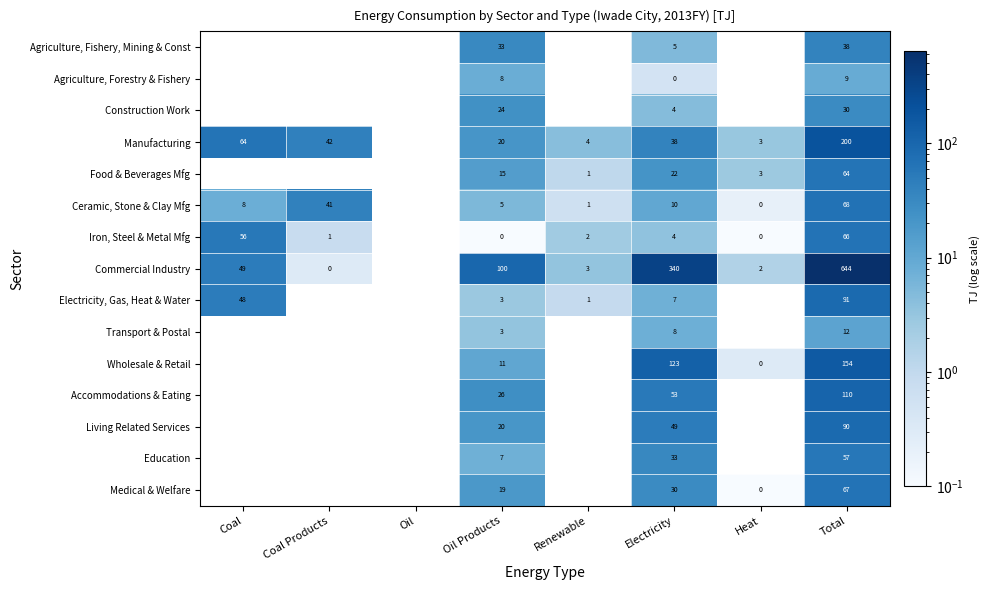

Is it true that Electricity, Gas, Heat & Water equals 2.8 at Electricity?

False